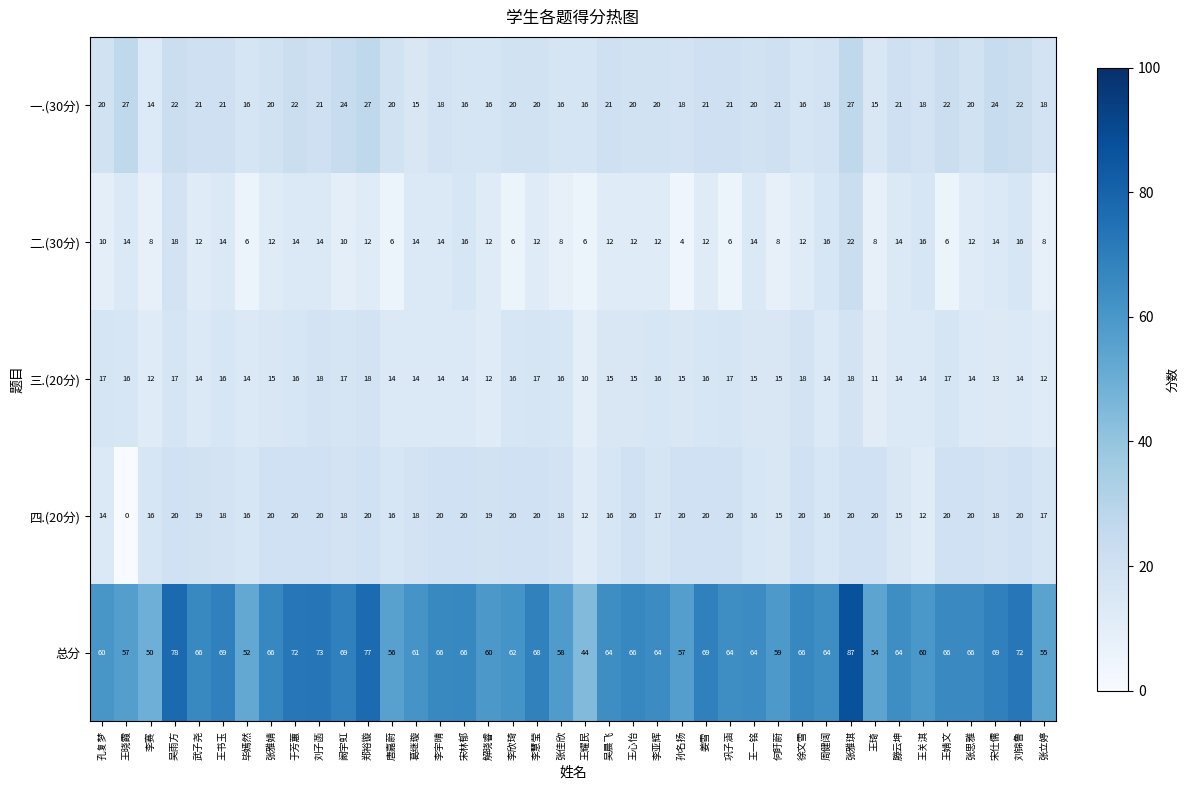

What is the total value across all series at 武子尧?

132